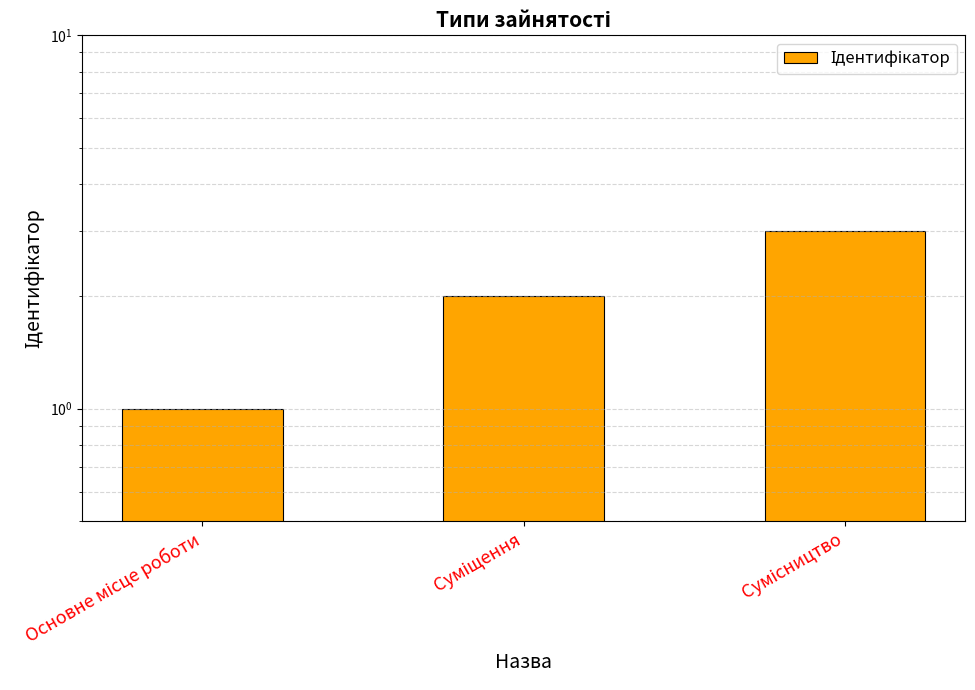

Between Сумісництво and Основне місце роботи, which is larger?

Сумісництво